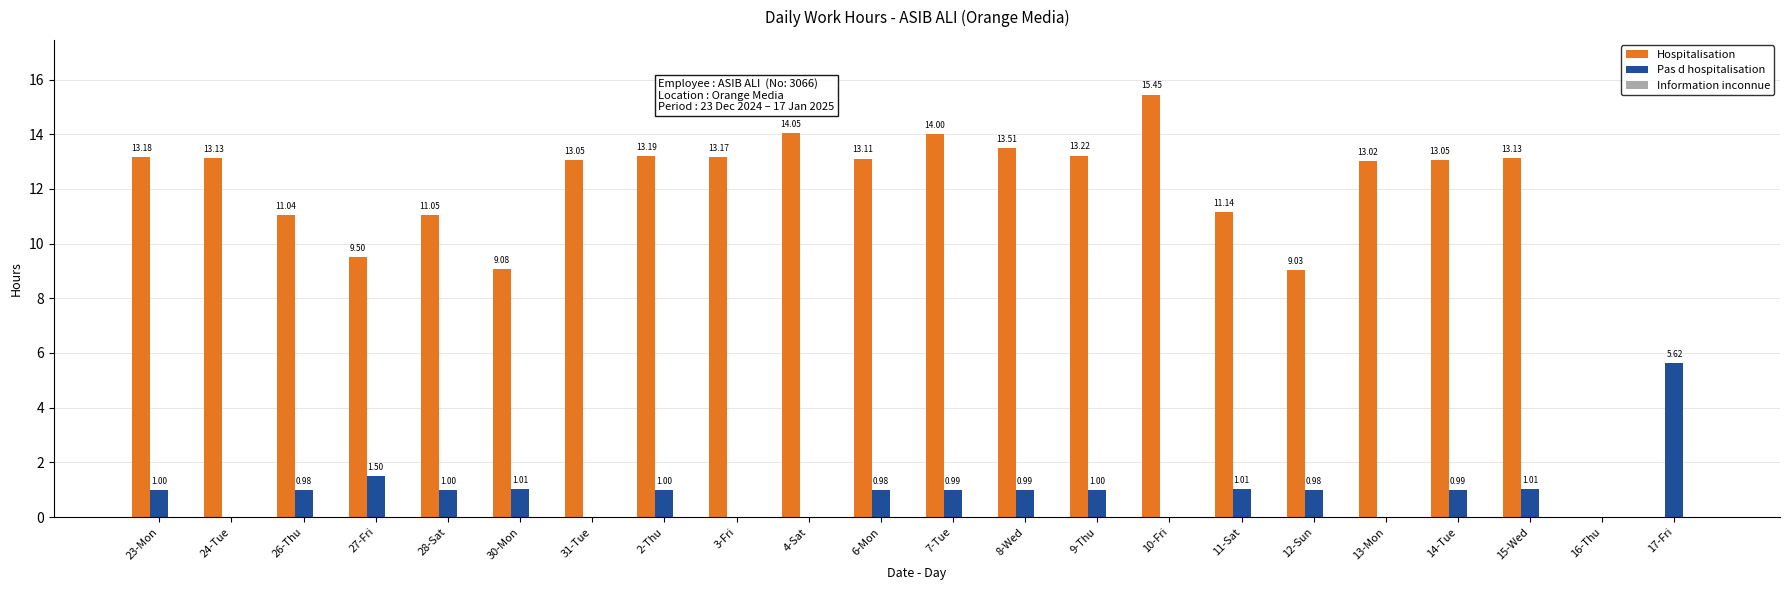

What is the total value across all series at 2-Thu?

14.2